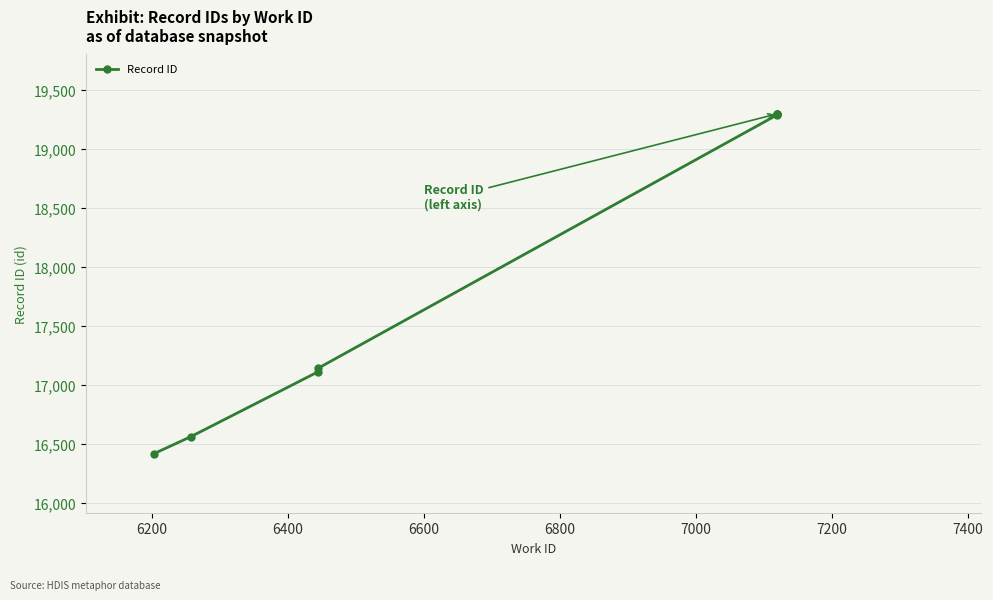

What is the change in value from 6400 to 7400?

+2185